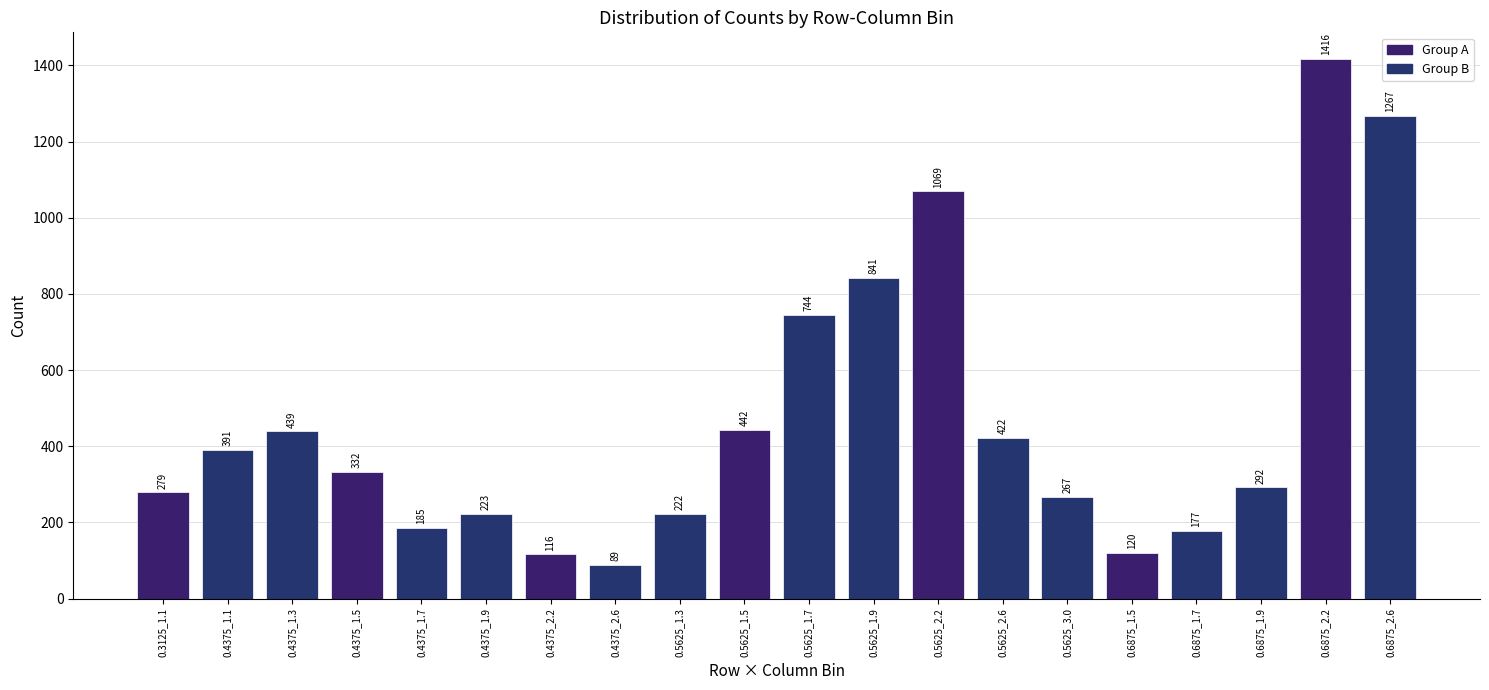

What is the average value?

467